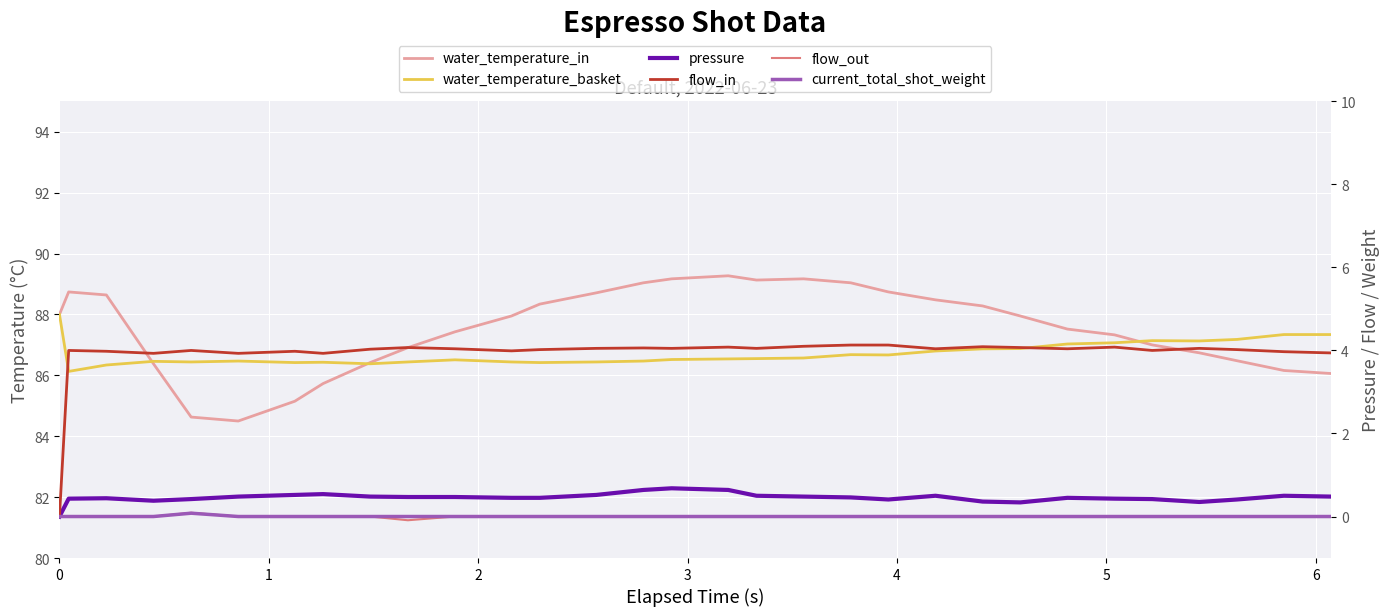

How many interior local peaks does the current_total_shot_weight series have?

1